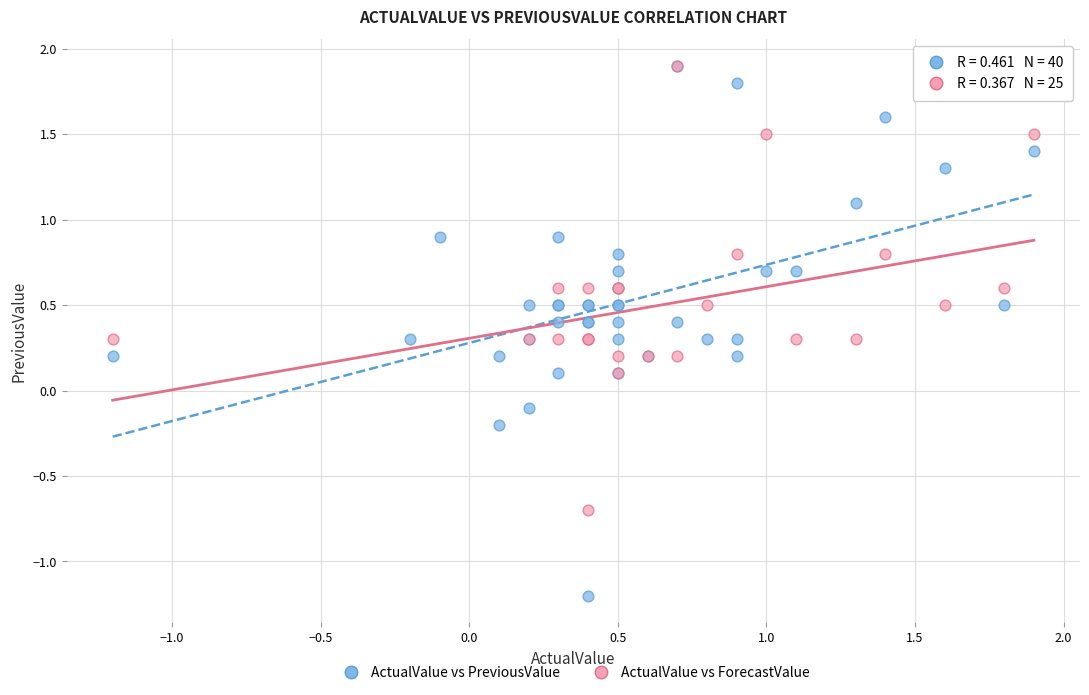

Which series has the widest spread of Y values?

ActualValue vs PreviousValue